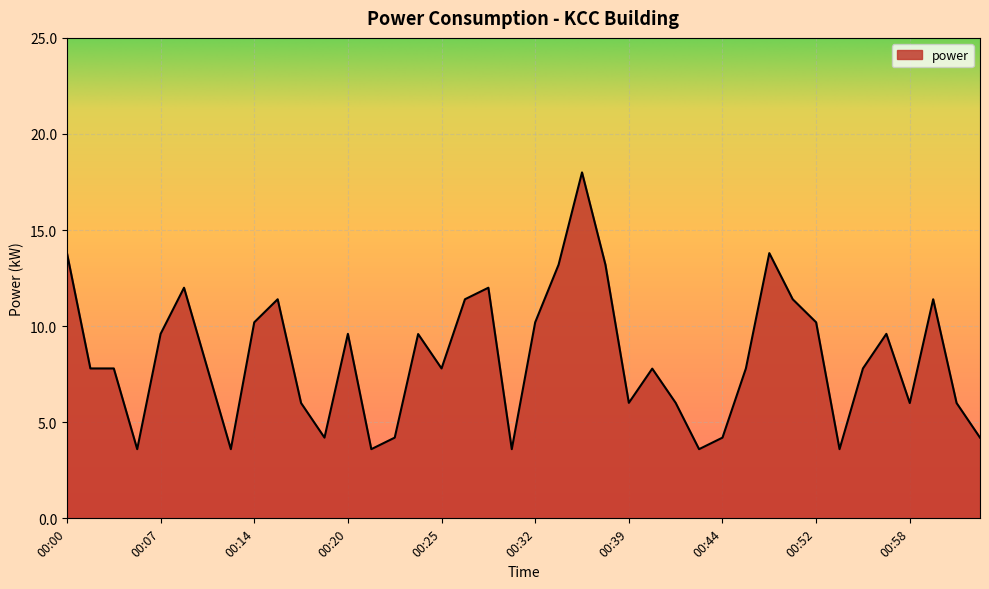

What is the minimum value shown in the chart?

3.6